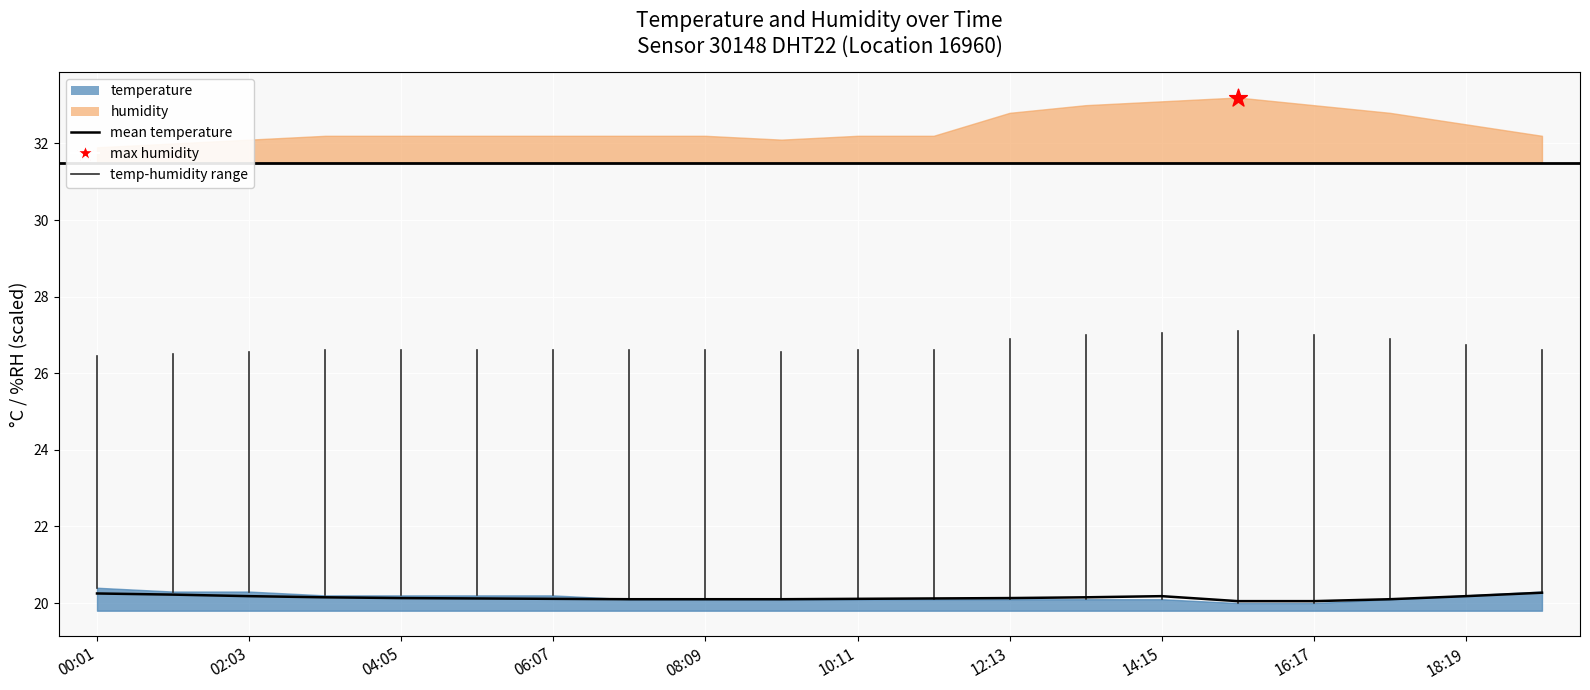

Between 06:07 and 02:03, which is larger?

02:03